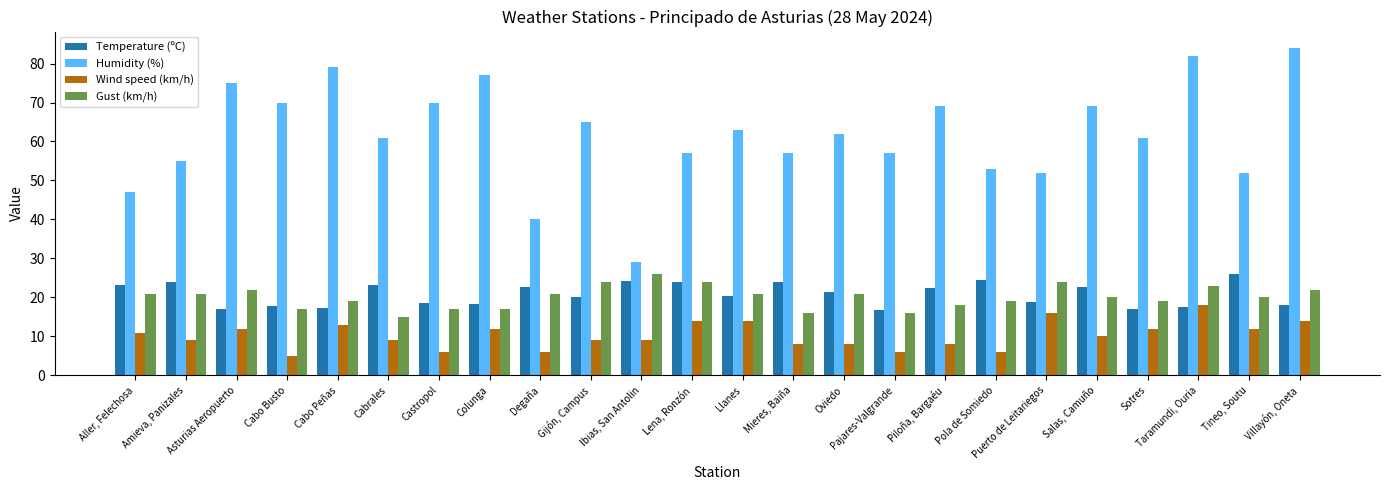

Is the value of Humidity (%) at Taramundi, Ouria greater than the value of Temperature (ºC) at Mieres, Baiña?

Yes